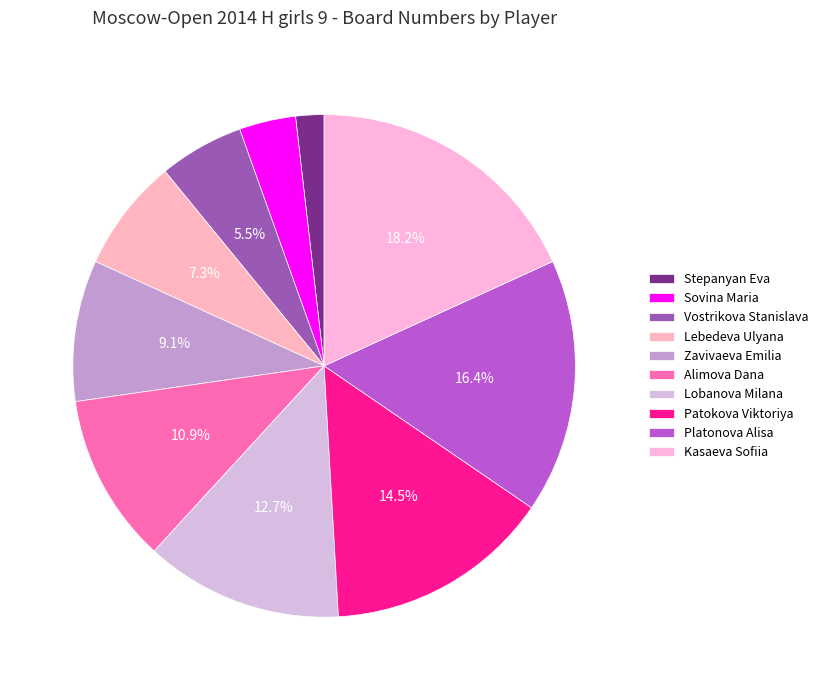

Count the number of slices in the pie.

10